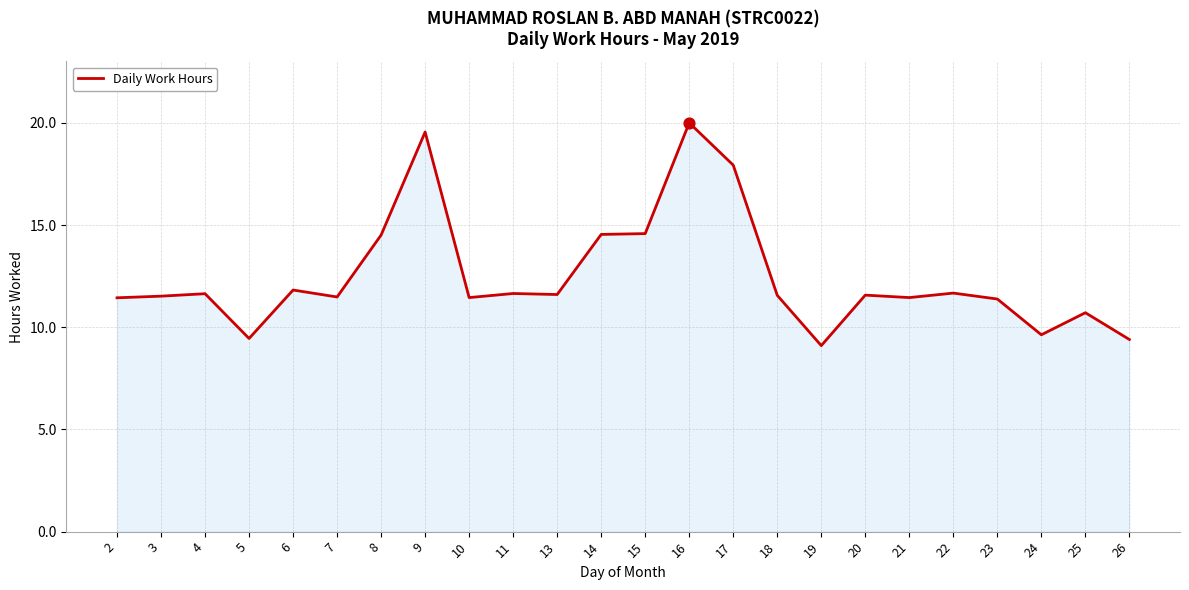

What is the change in value from 20 to 25?

-0.9